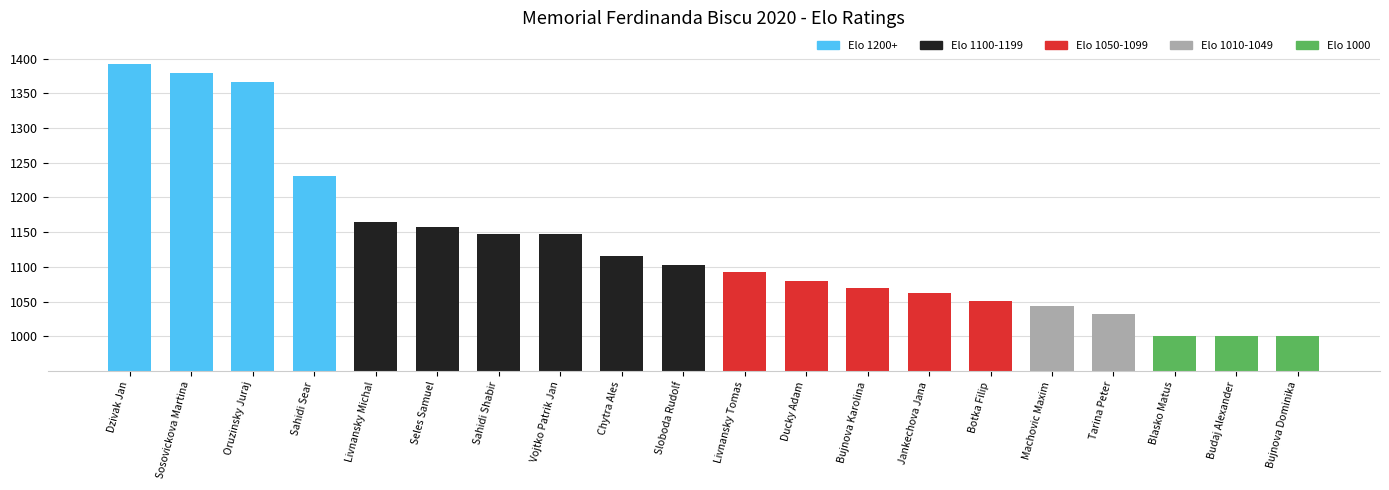

What is the change in value from Vojtko Patrik Jan to Chytra Ales?

-33